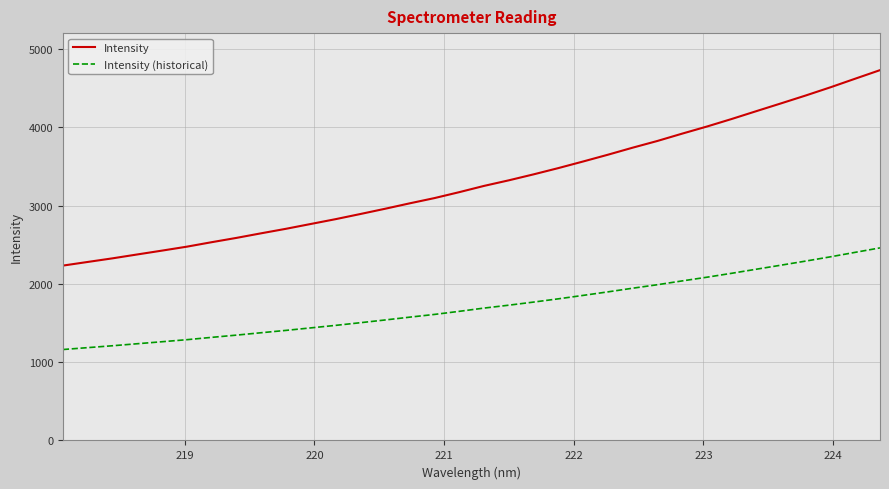

What is the maximum value shown in the chart?

4730.8